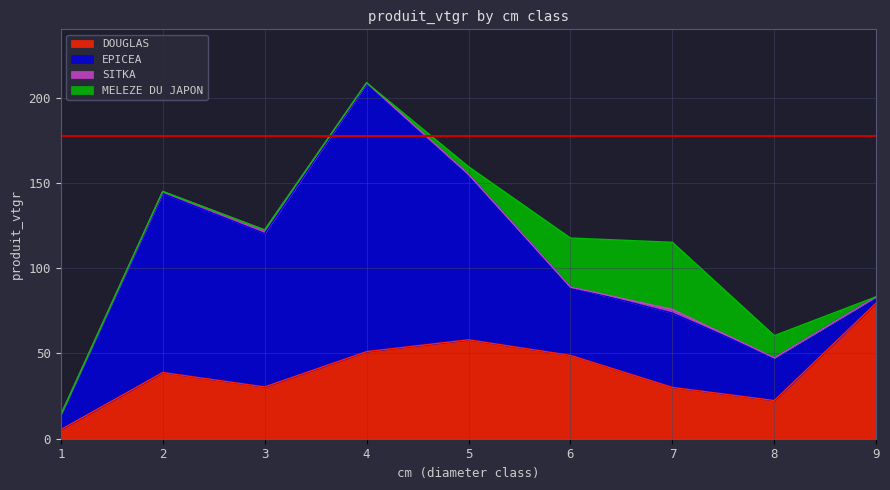

What is the total value across all series at 8?

60.4